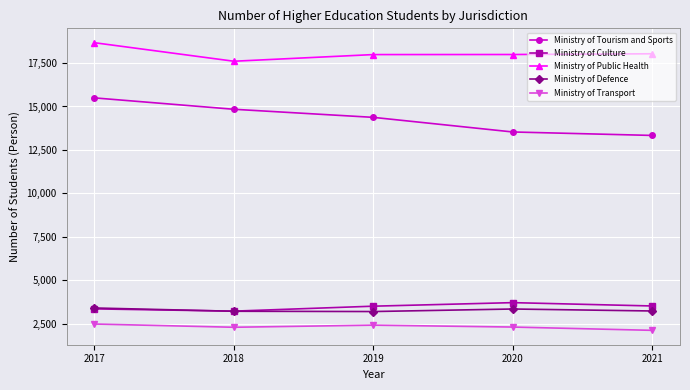

The Ministry of Defence series shows 1982 at 2020. True or false?

False